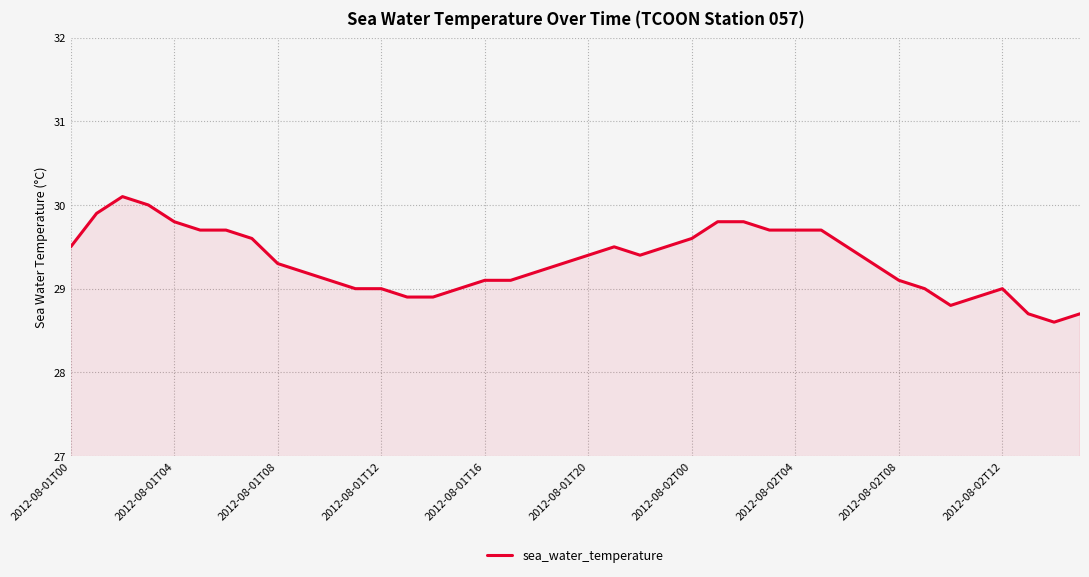

What is the maximum value shown in the chart?

30.1